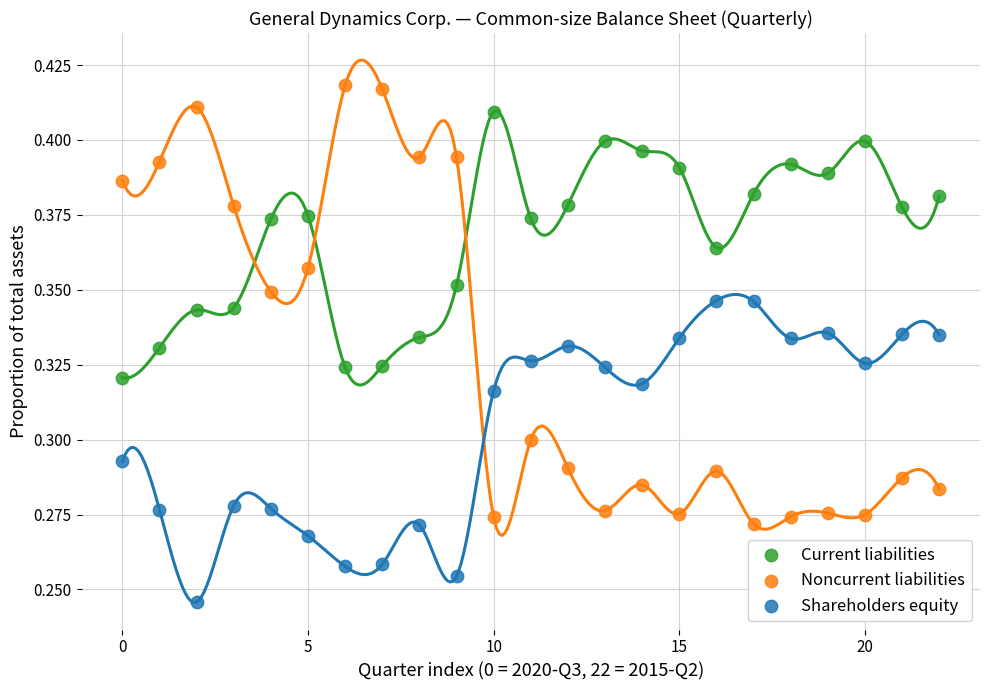

Which series contains the highest Y value?

Noncurrent liabilities